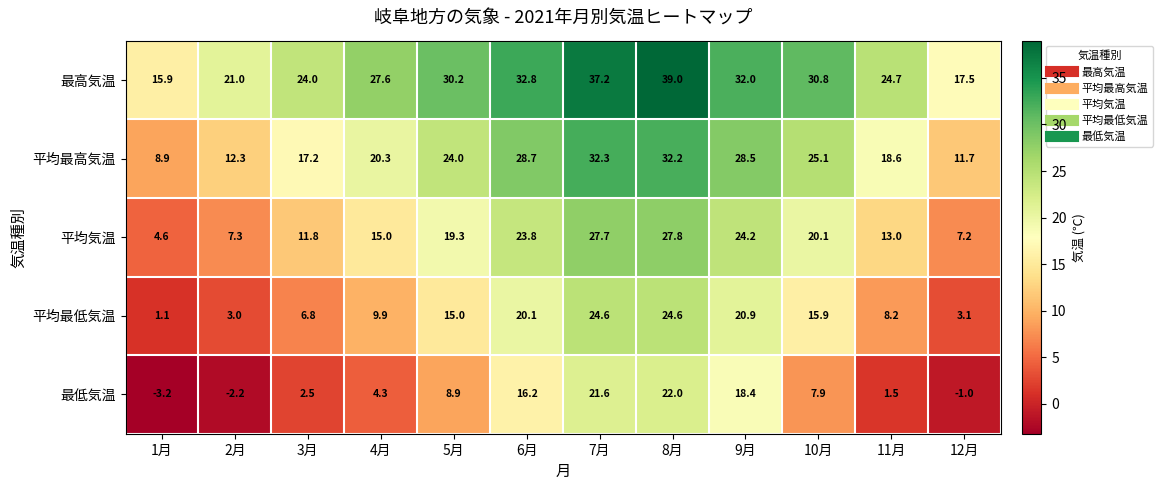

True or false: 最高気温 has a value of 15.9 at 1月.

True